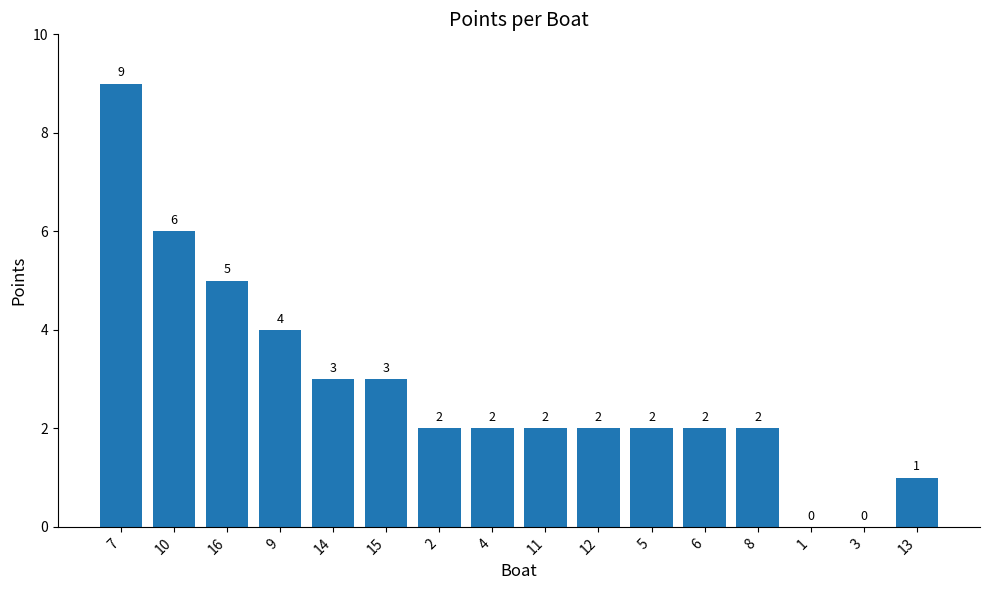

What is the sum of the values at 9 and 2?

6